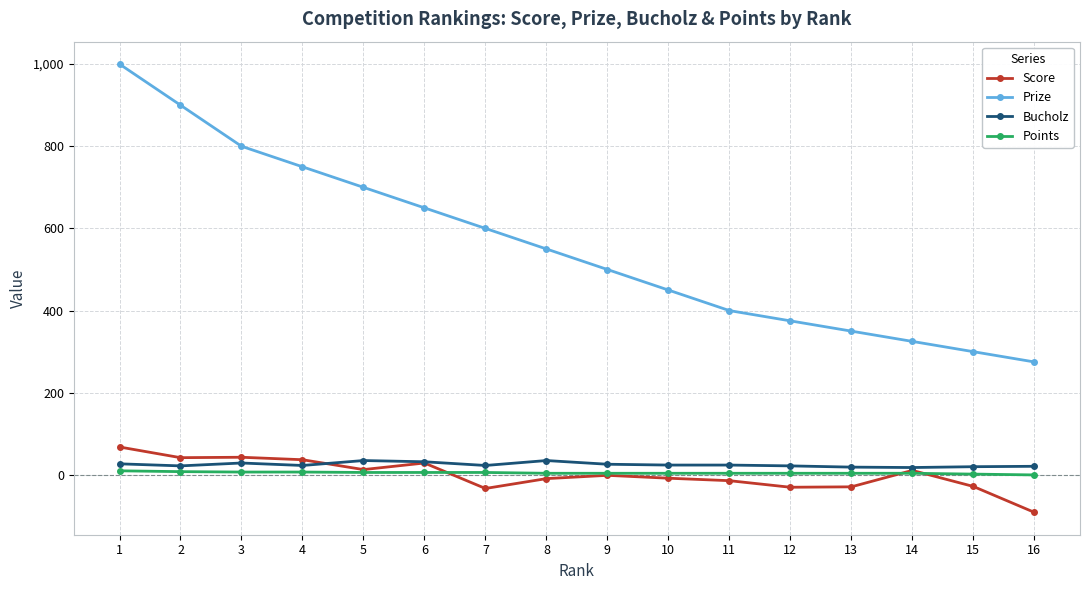

Between 7 and 12, which series saw the biggest shift?

Prize